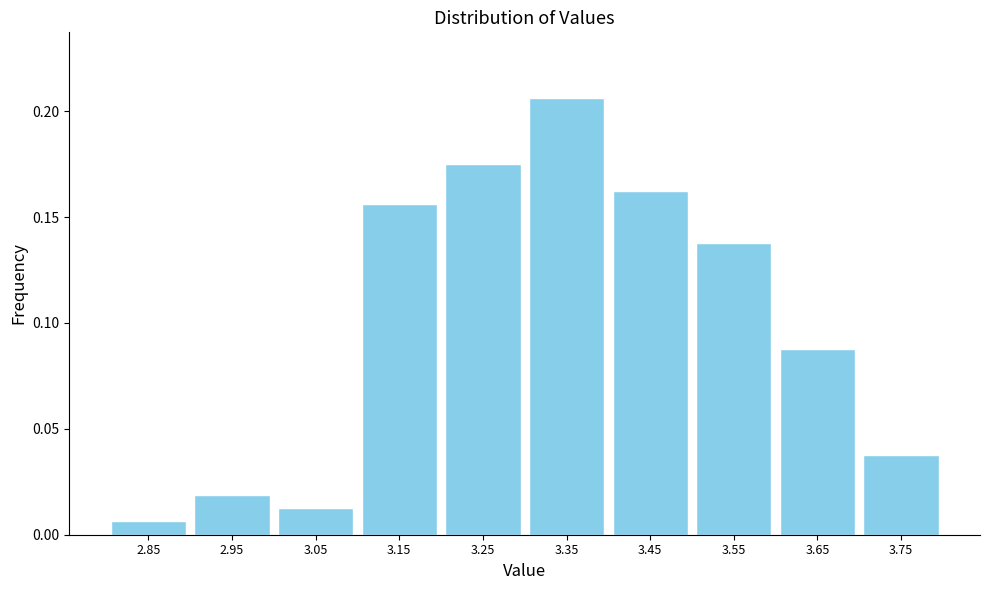

Reading left to right, transcribe this chart: for each bar, give the range it covers on the x-axis and its height. The values are not printed on the chart, so give them approximately, as read against the axis.

2.8 to 2.9: 0.005
2.9 to 3.0: 0.020
3.0 to 3.1: 0.015
3.1 to 3.2: 0.155
3.2 to 3.3: 0.175
3.3 to 3.4: 0.205
3.4 to 3.5: 0.165
3.5 to 3.6: 0.140
3.6 to 3.7: 0.090
3.7 to 3.8: 0.040